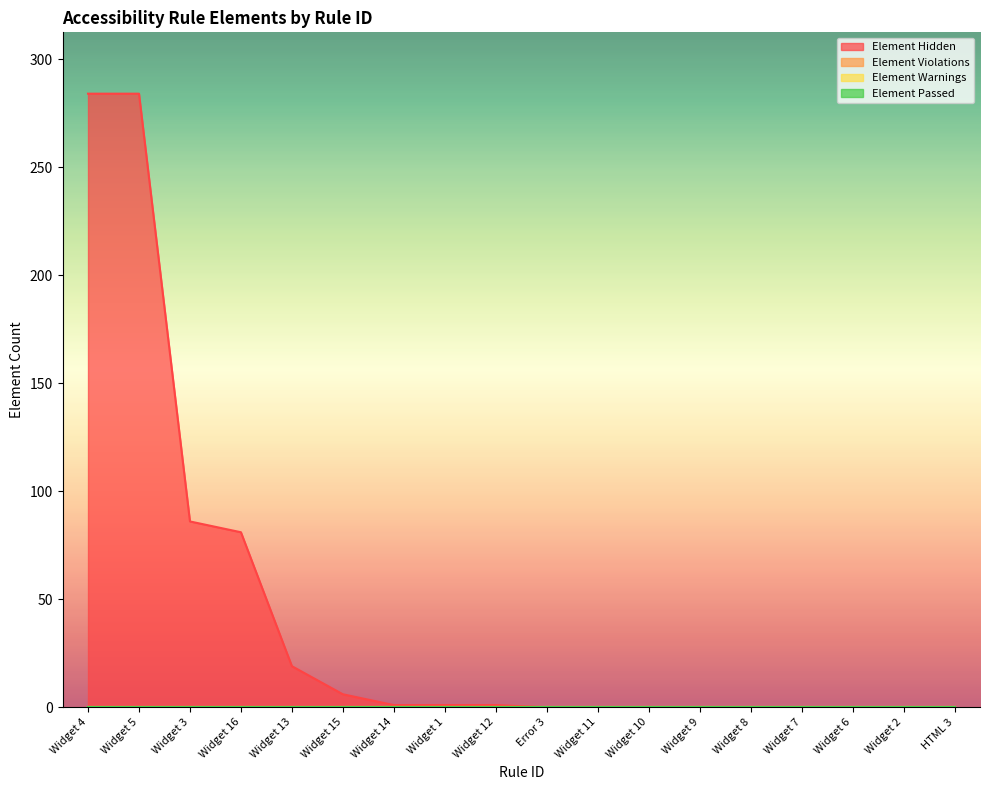

How many lines are shown in the chart?

4